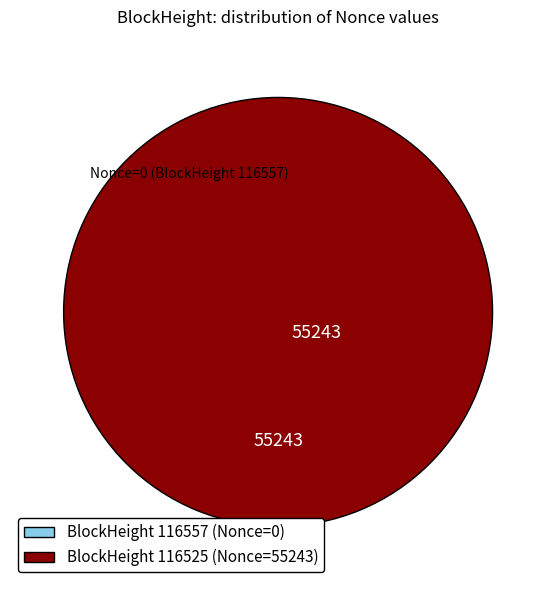

Is it true that 116557 is 0% of the pie?

True